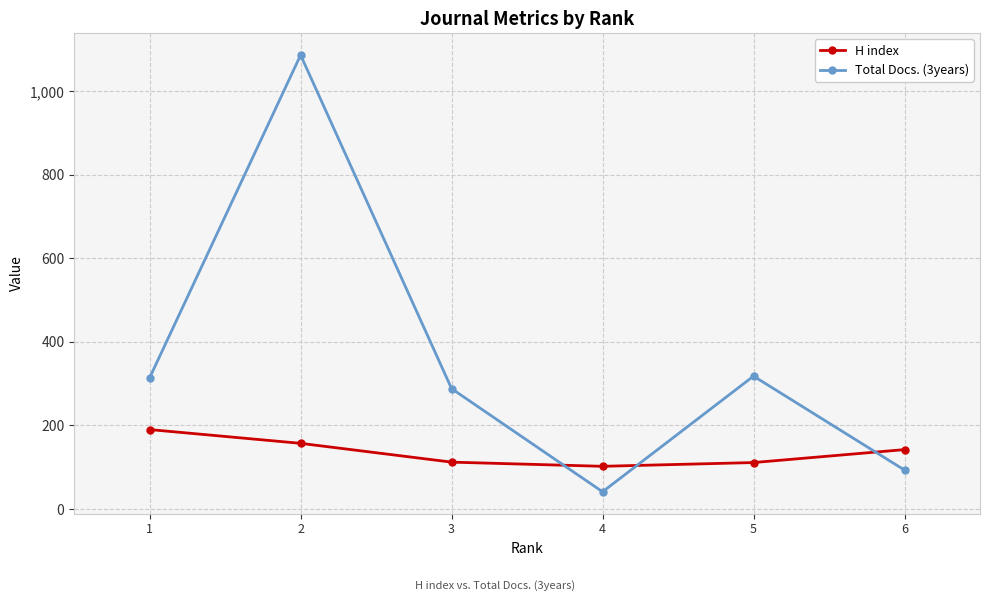

How many lines are shown in the chart?

2